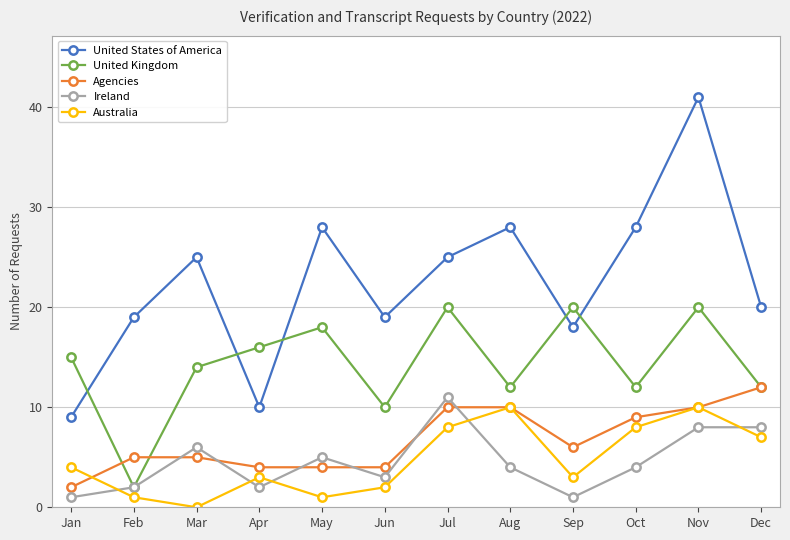

Which series has the largest total across all categories?

United States of America